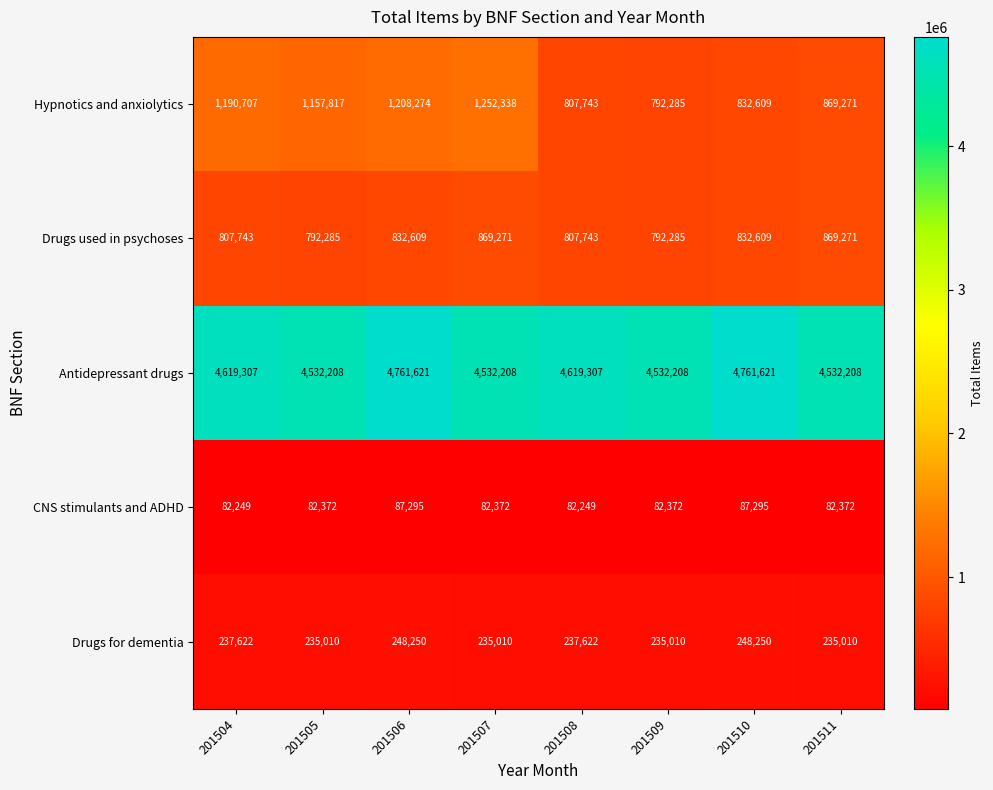

What is the difference between the second highest and second lowest values in the Hypnotics and anxiolytics series?

400531